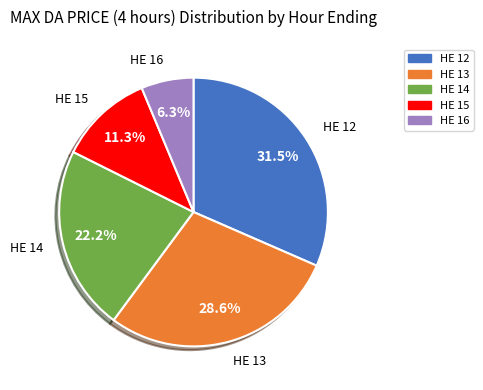

What is the smallest slice in the pie chart?

HE 16